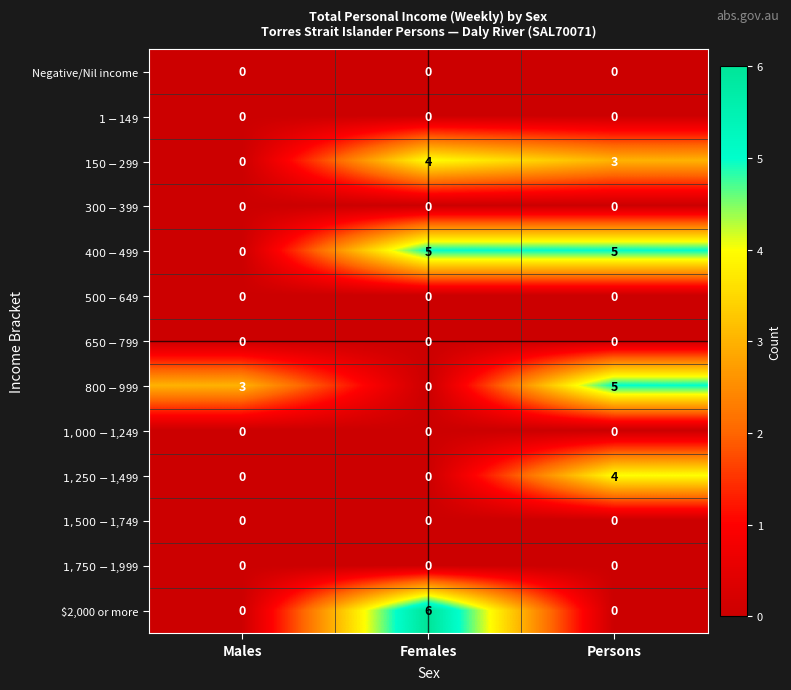

How many distinct data groups are displayed?

13